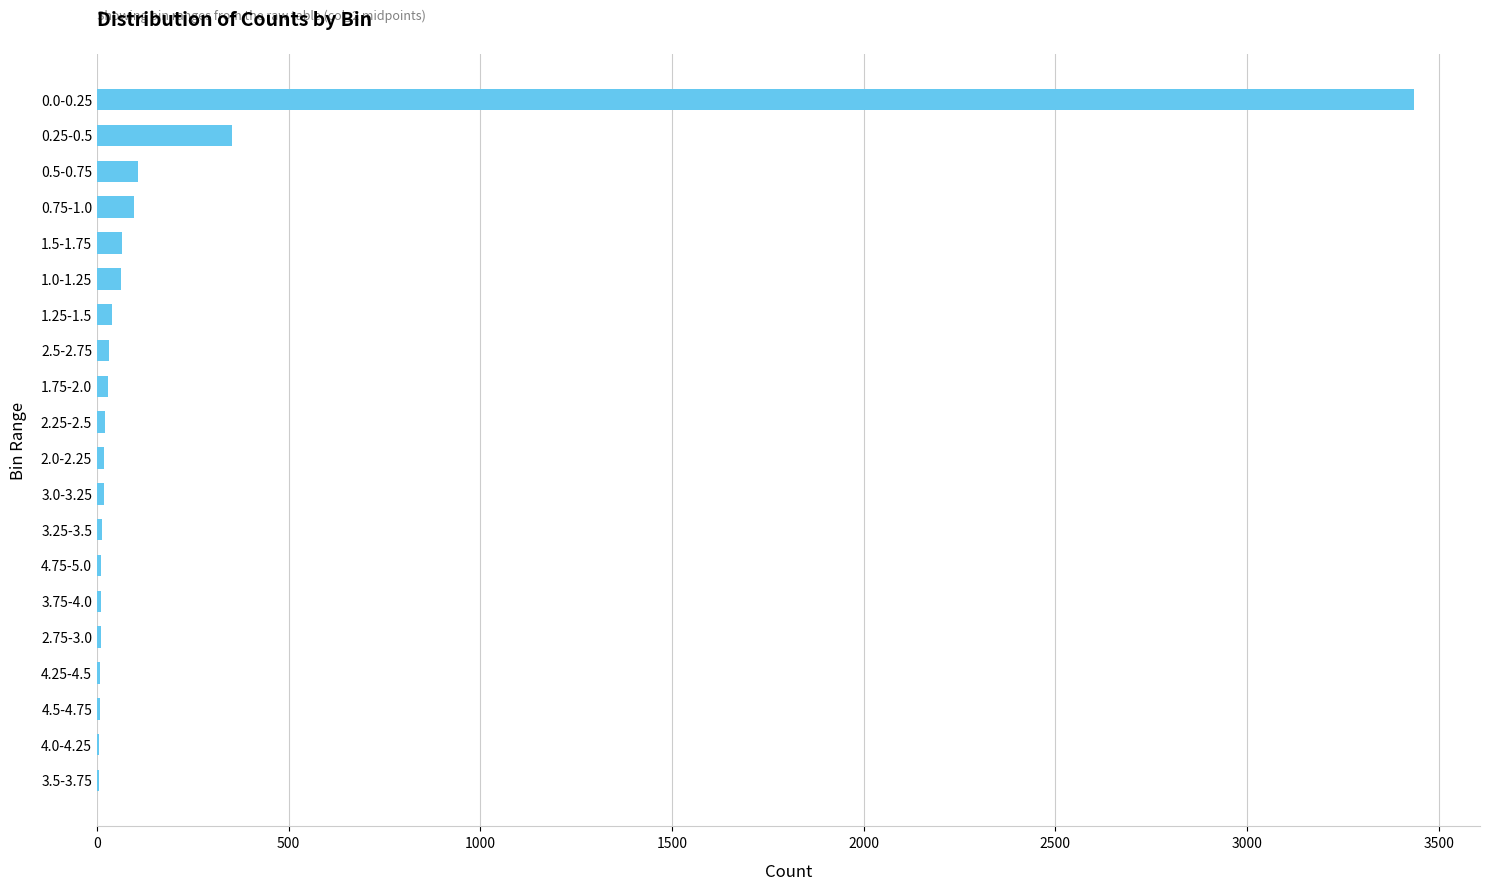

At which category does the chart reach its peak across all series?

0.0-0.25